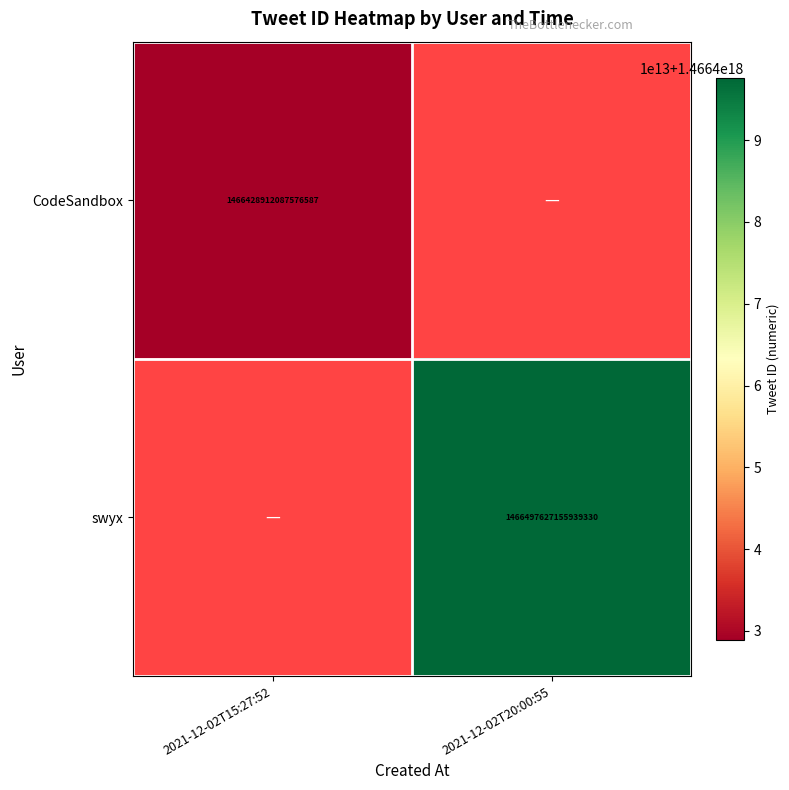

Between 2021-12-02T15:27:52 and 2021-12-02T20:00:55, which is larger?

2021-12-02T15:27:52